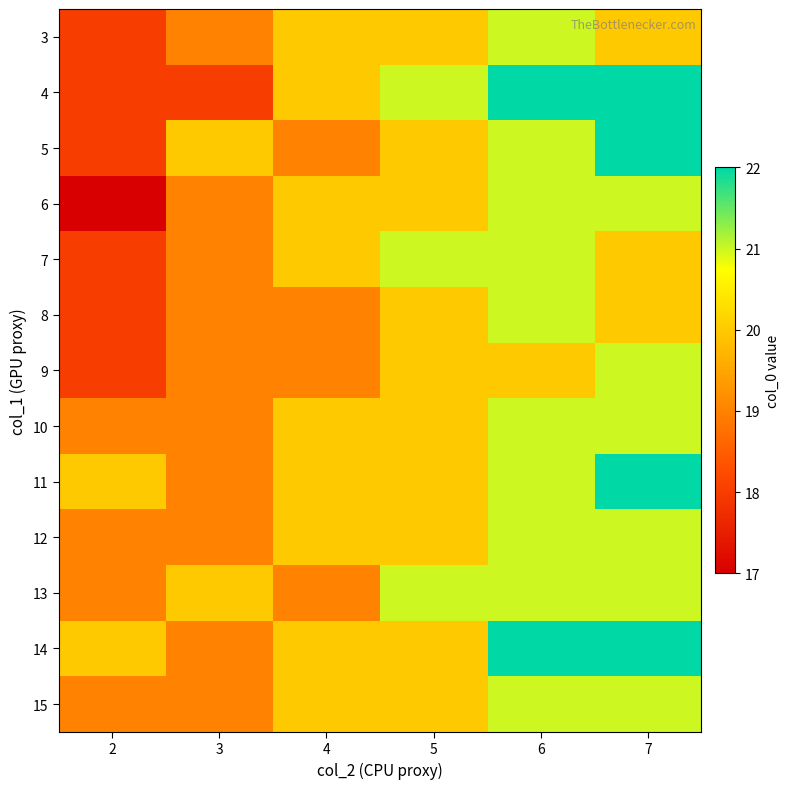

Which has a higher value, 6 or 2?

6